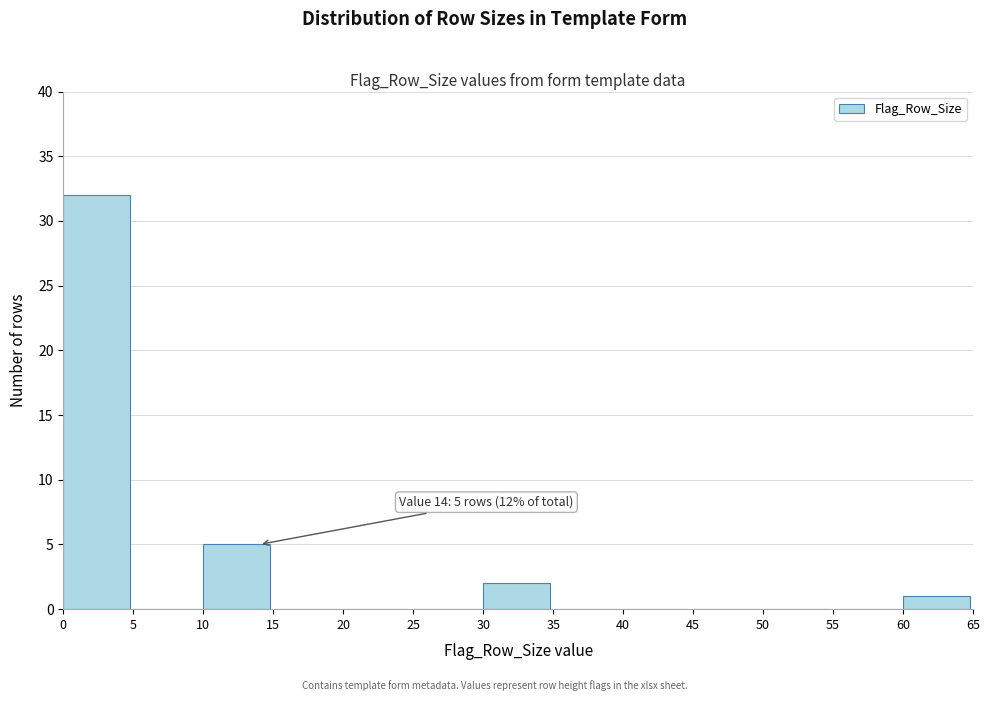

Which range on the x-axis has the tallest bar?

0 to 5